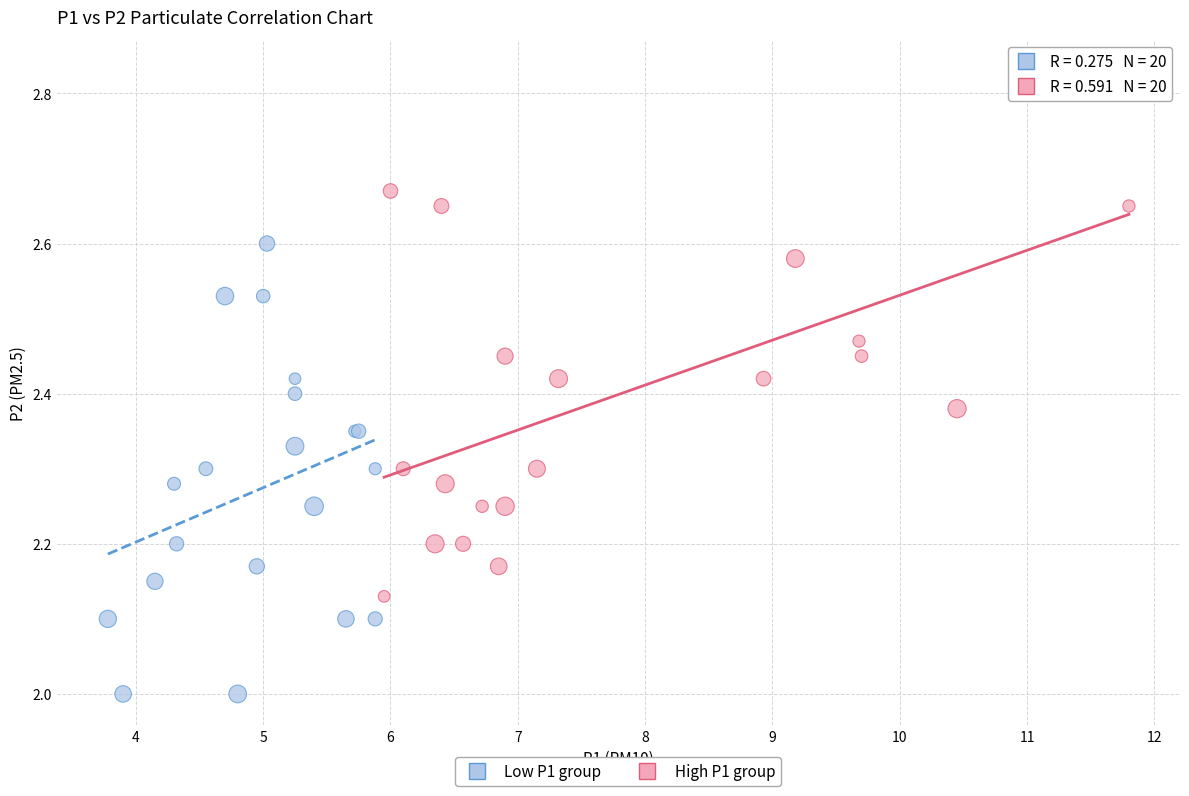

Which series reaches the maximum Y coordinate?

High P1 group